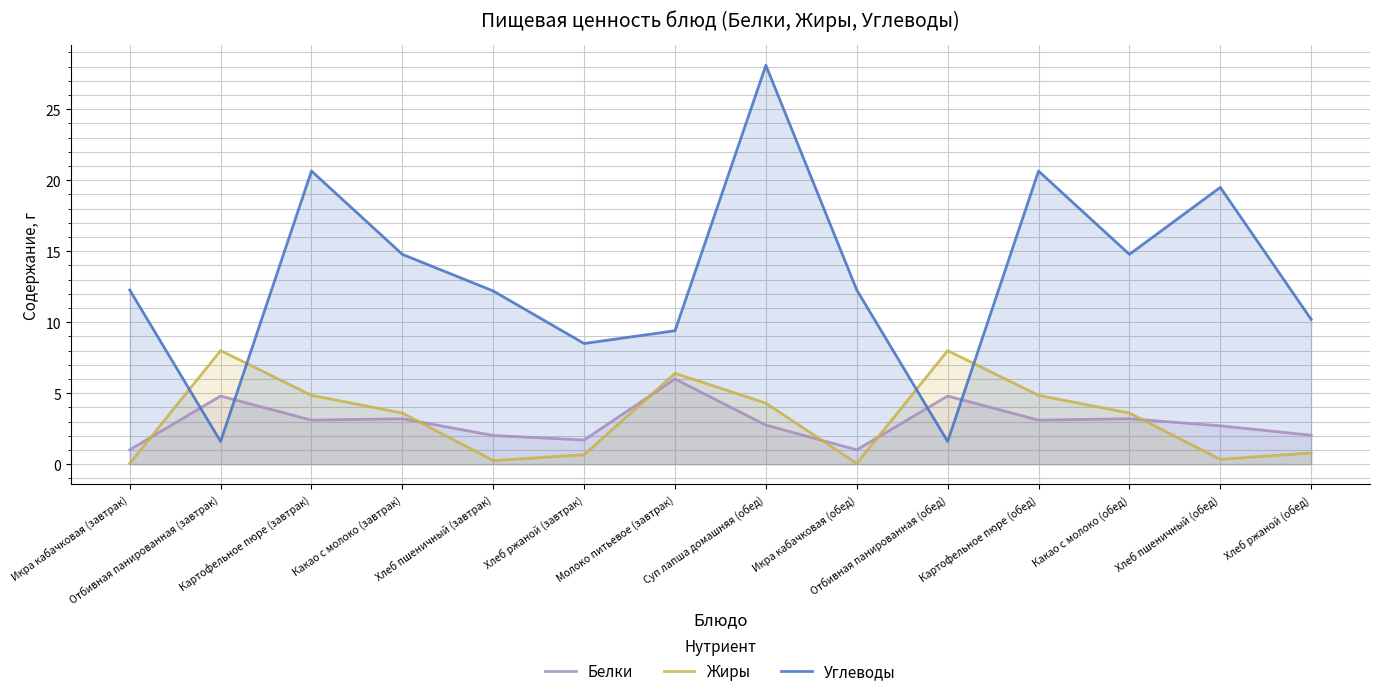

Reading left to right, what are all the values shown in this chart?

Белки: 1.0	4.8	3.1	3.2	2.0	1.7	6.0	2.8	1.0	4.8	3.1	3.2	2.7	2.0
Жиры: 0.1	8.0	4.8	3.6	0.2	0.7	6.4	4.3	0.1	8.0	4.8	3.6	0.3	0.8
Углеводы: 12.3	1.6	20.6	14.8	12.2	8.5	9.4	28.1	12.3	1.6	20.6	14.8	19.5	10.2